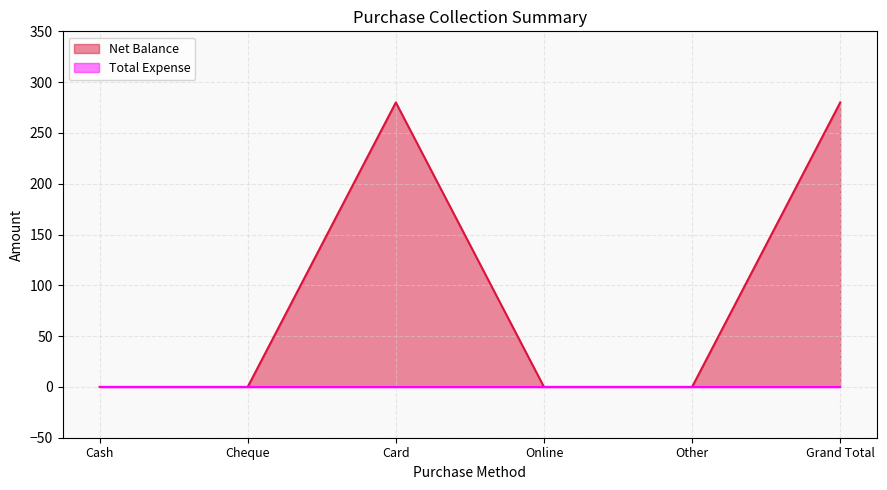

True or false: there are more than 0 points higher than both neighbors.

True